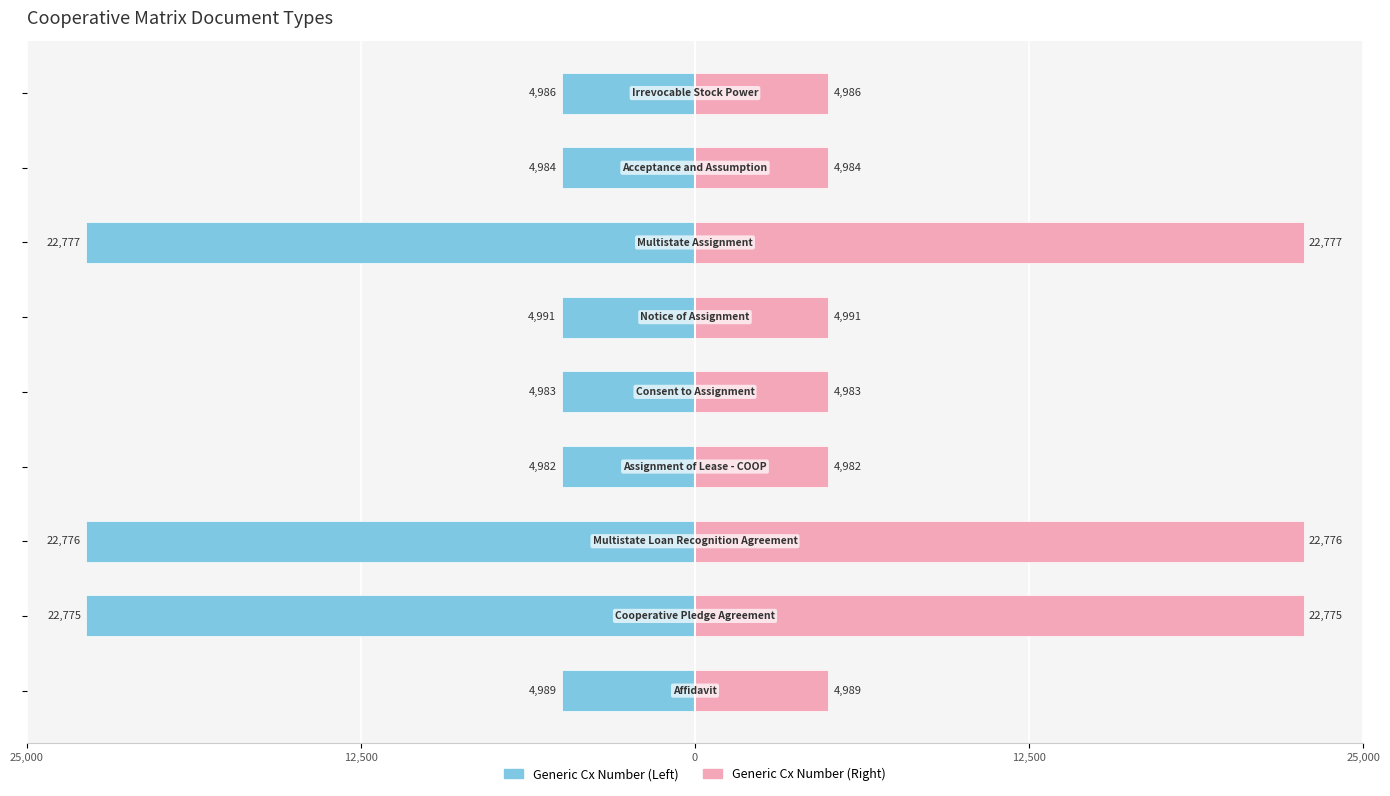

Which series has the largest total across all categories?

Generic Cx Number (Right)